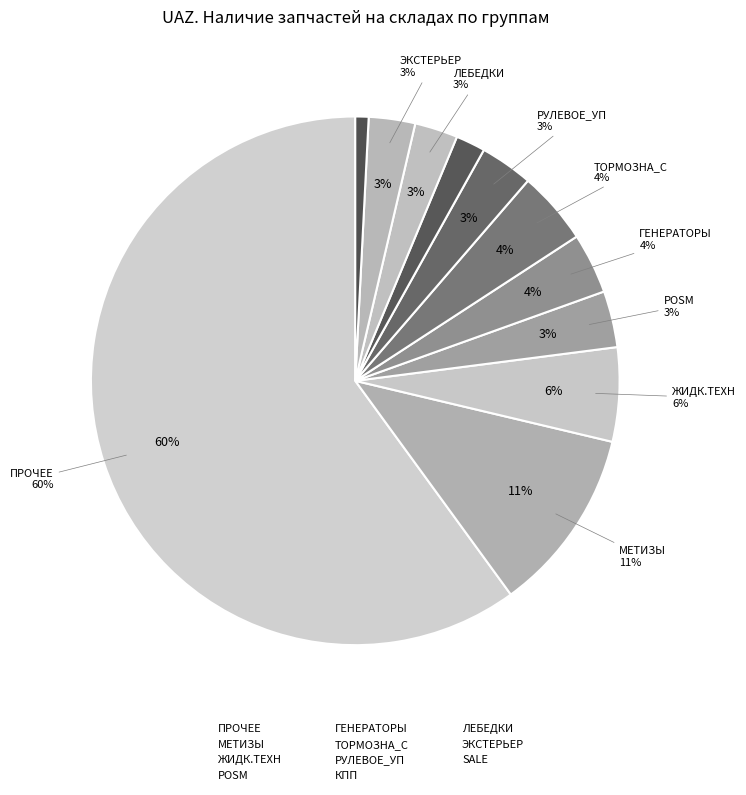

Is КПП the majority of the pie?

No